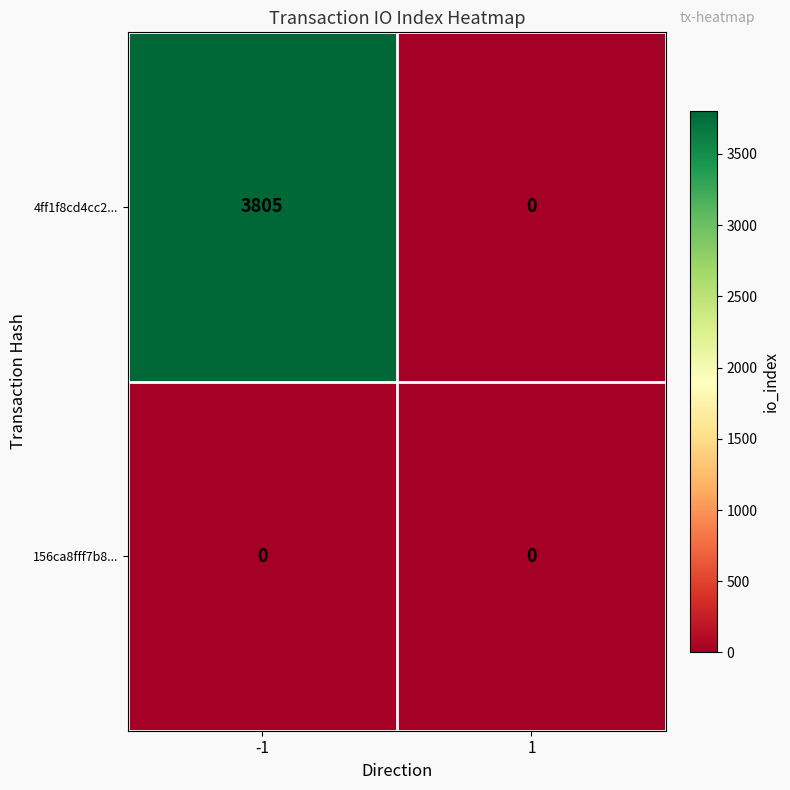

The 4ff1f8cd4cc2... series shows 3805 at -1. True or false?

True